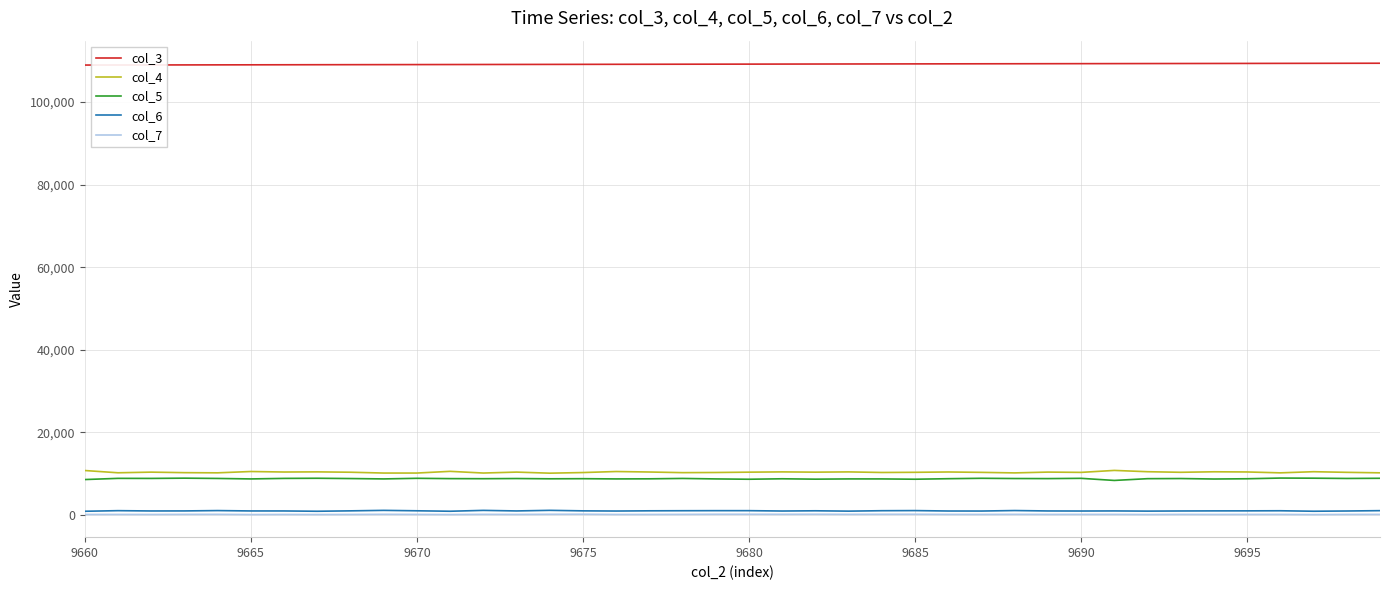

True or false: col_5 and col_6 cross at least once.

False